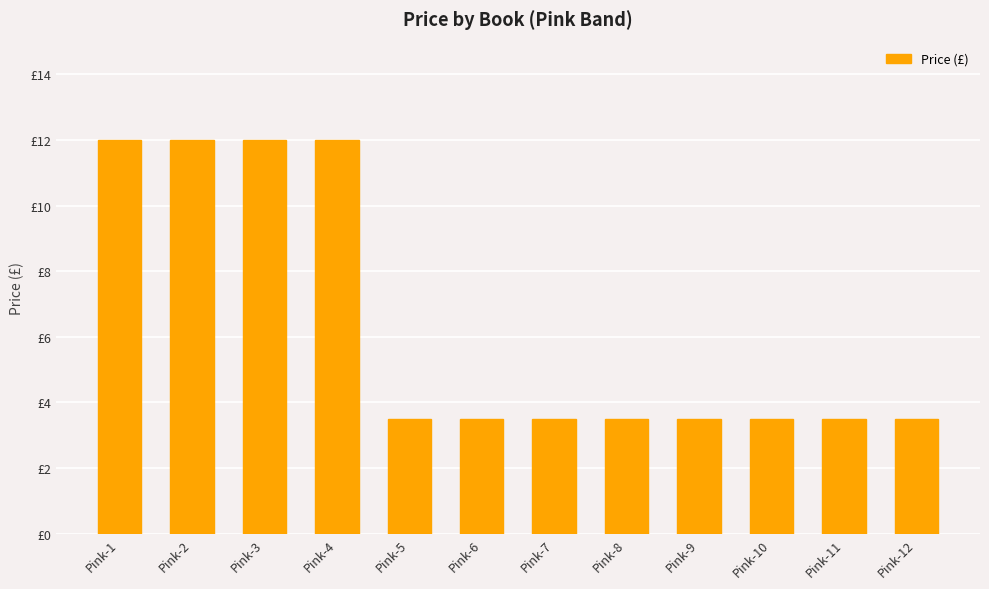

What is the difference between the second highest and minimum values?

8.5